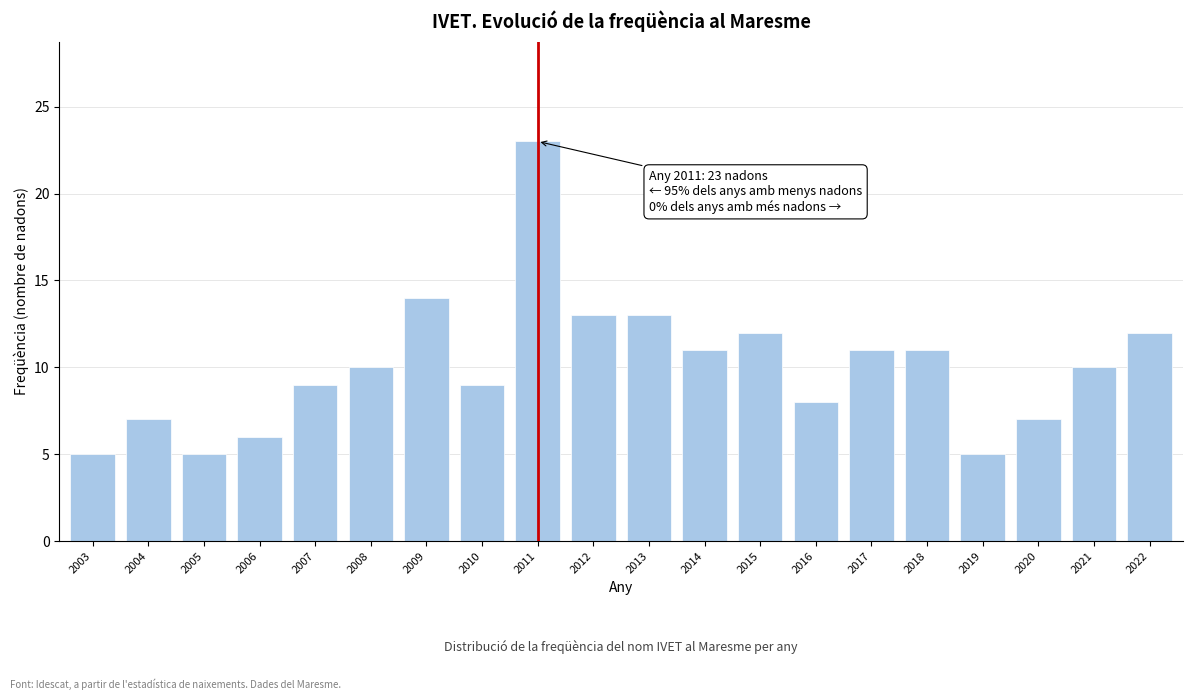

Reading right to left, what are all the values shown in this chart?

2022=12	2021=10	2020=7	2019=5	2018=11	2017=11	2016=8	2015=12	2014=11	2013=13	2012=13	2011=23	2010=9	2009=14	2008=10	2007=9	2006=6	2005=5	2004=7	2003=5